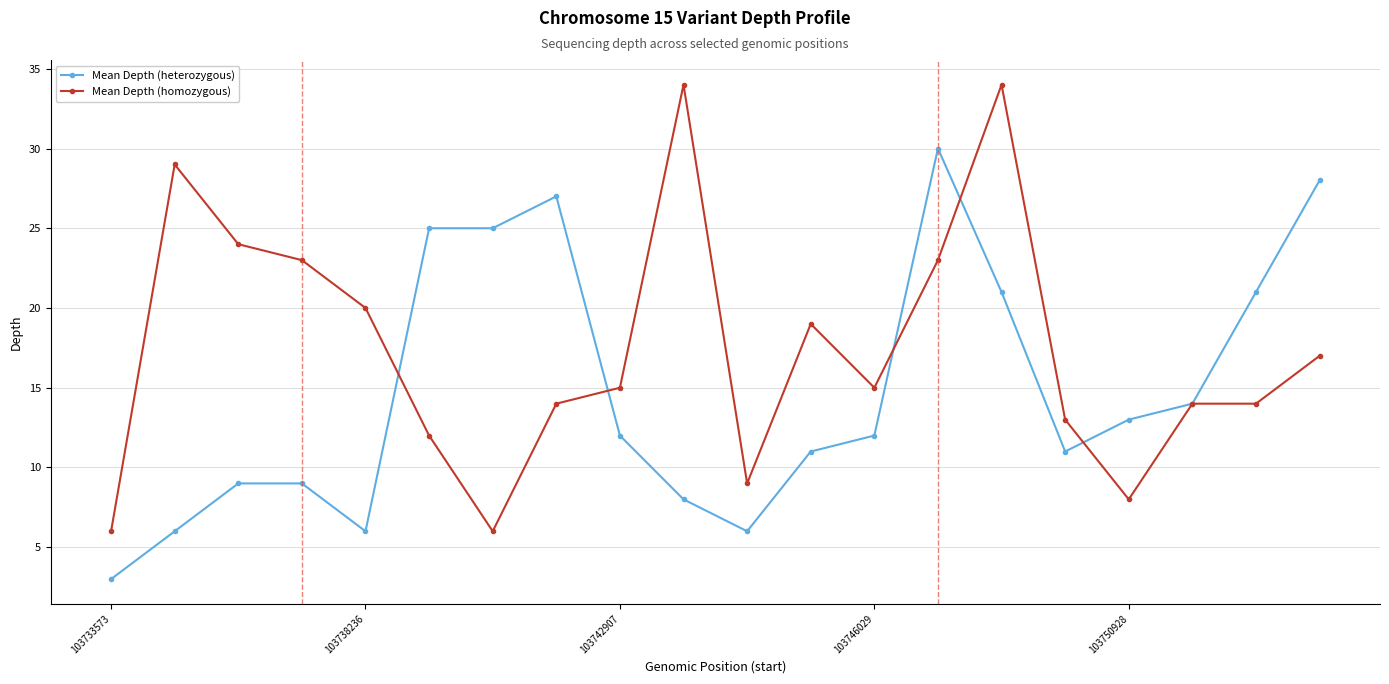

Which series has the largest total across all categories?

Mean Depth (homozygous)